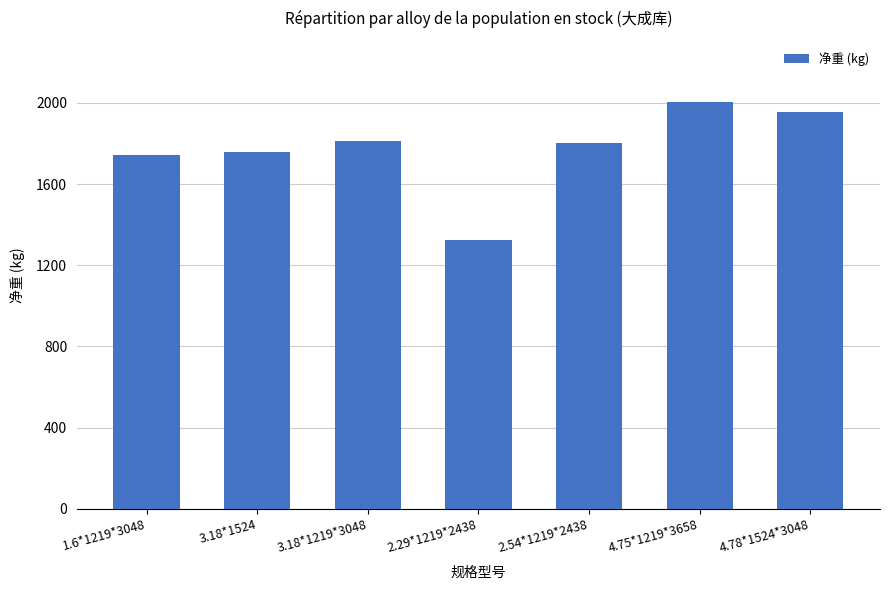

Reading left to right, transcribe all the data shown in this chart.

1743	1760	1811	1323	1801	2005	1954